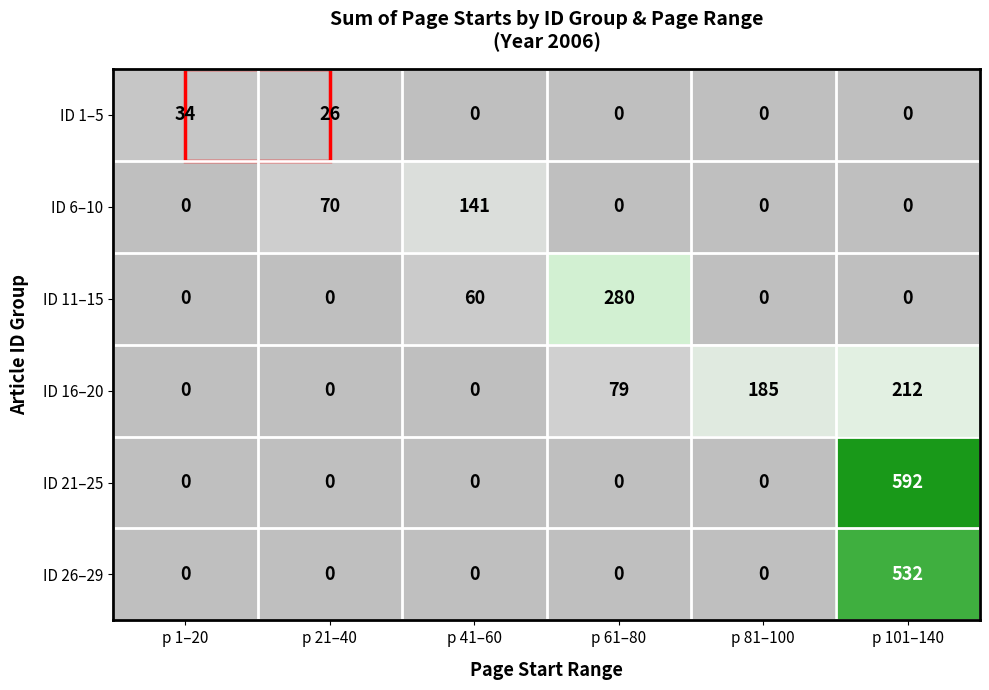

Which category has the highest value in the ID 1–5 series?

p 1–20